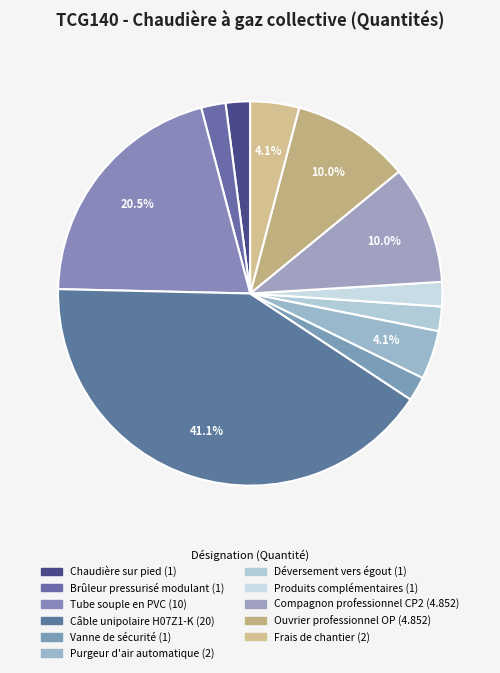

To the nearest percent, what is the combined percentage of Ouvrier professionnel OP and Frais de chantier?

14%